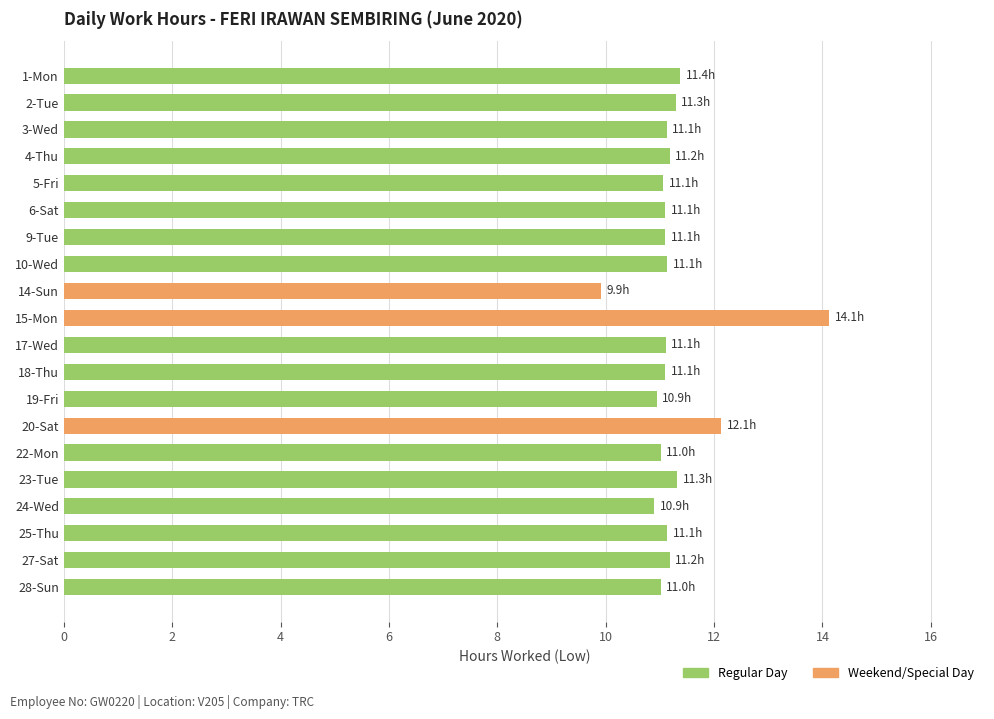

Which category has the lowest value across all series?

14-Sun